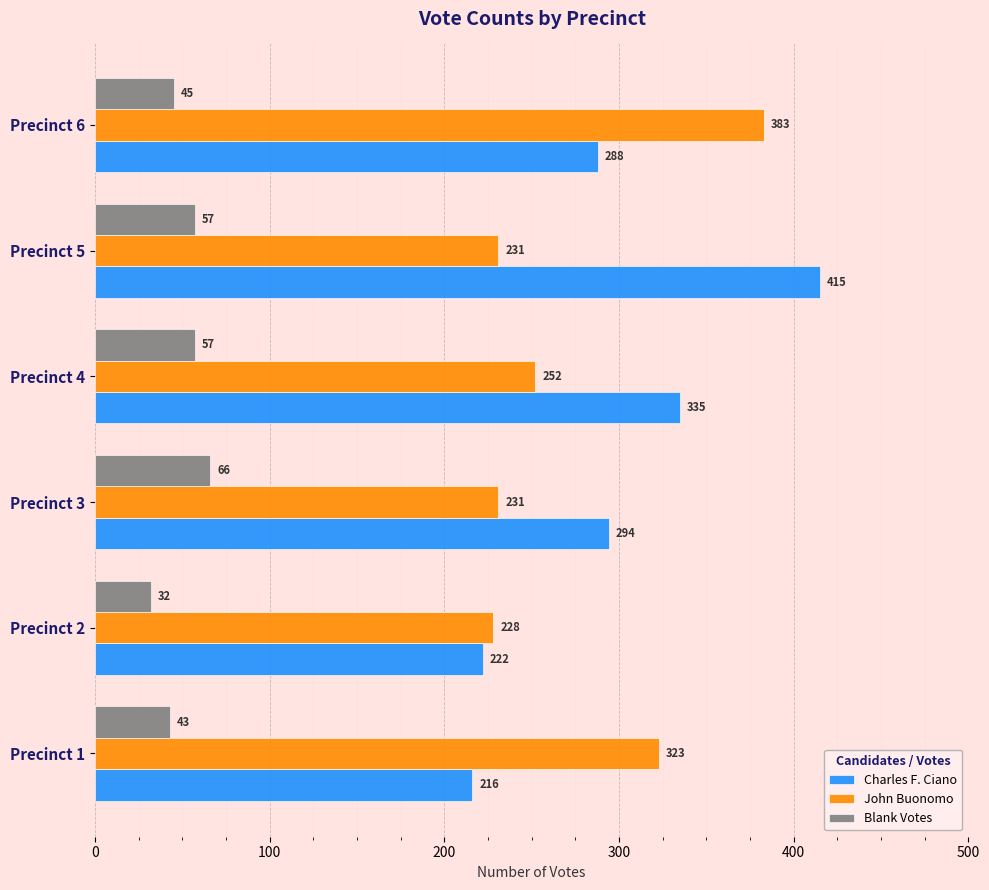

What is the minimum value shown in the chart?

32